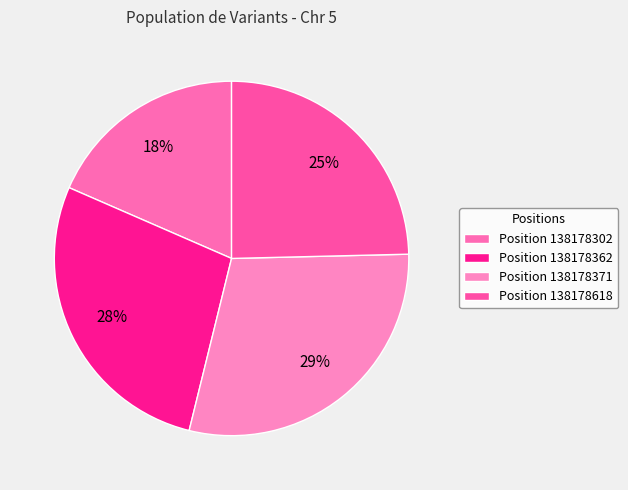

Is there any slice that represents more than half of the pie?

No